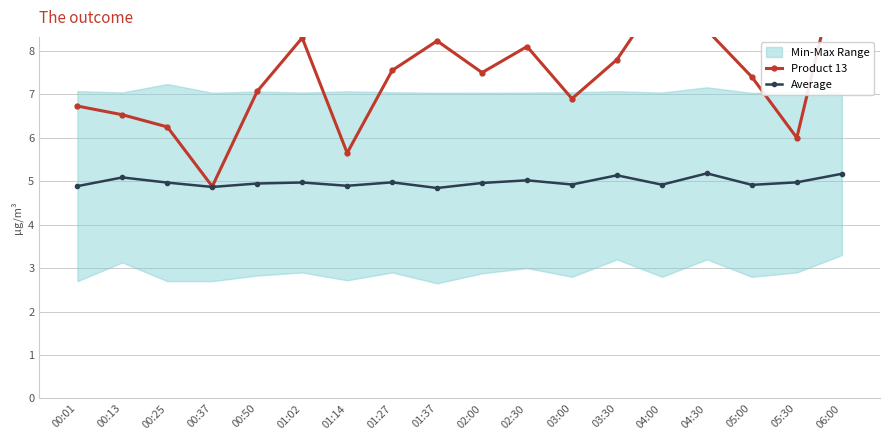

What is the label of the 15th point from the left?

04:30